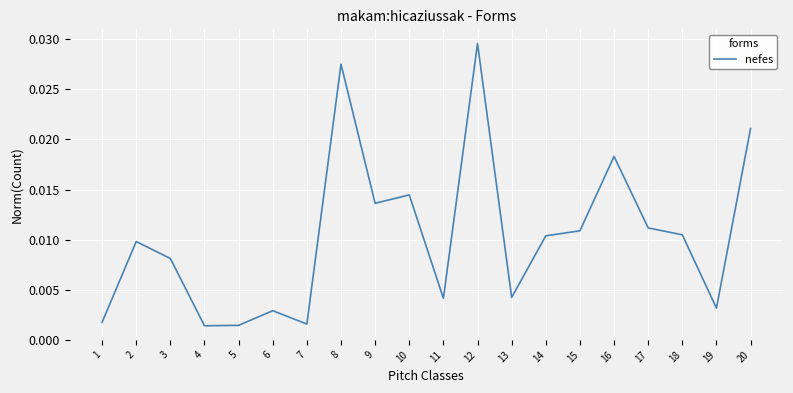

Between 10 and 1, which is larger?

10